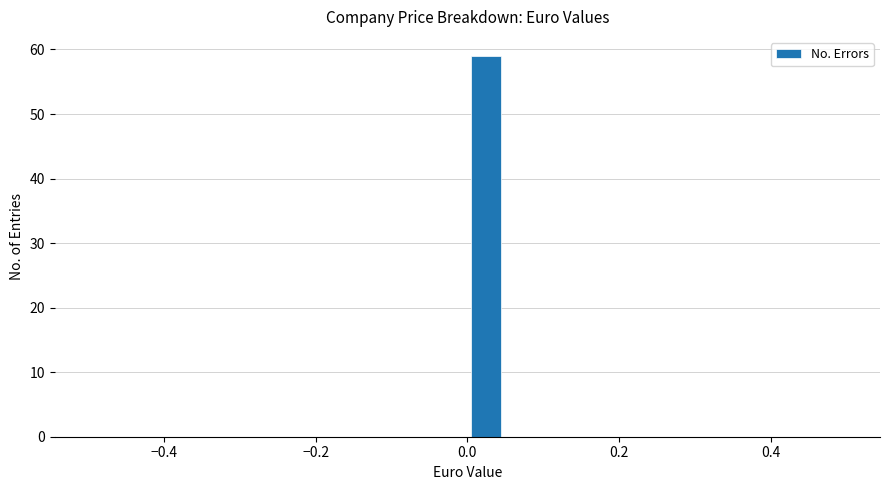

Read against the x-axis, roughly where is the centre of the tallest bar?

0.02